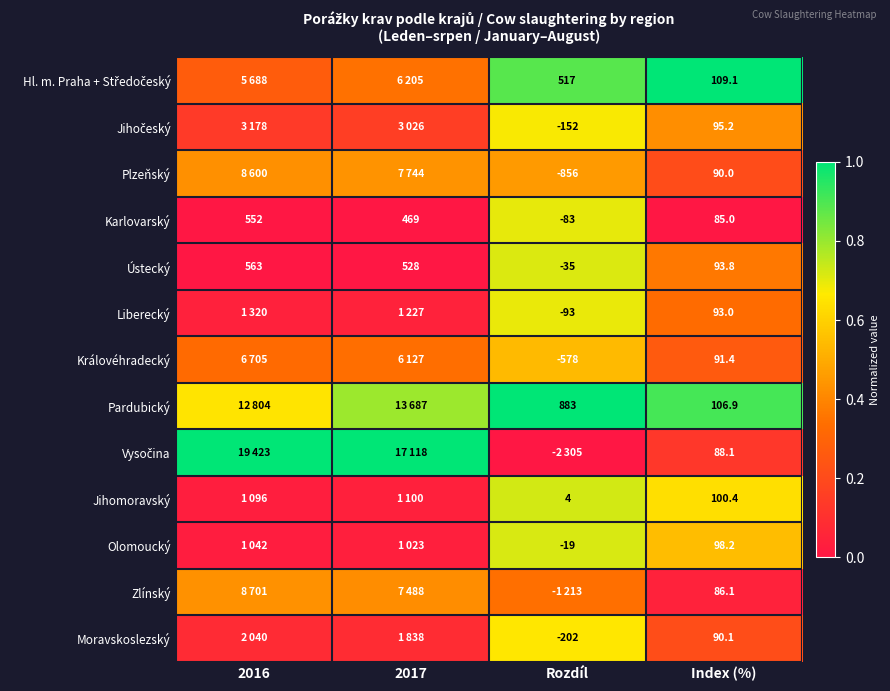

Is the value of Královéhradecký at Index (%) greater than the value of Plzeňský at Index (%)?

Yes